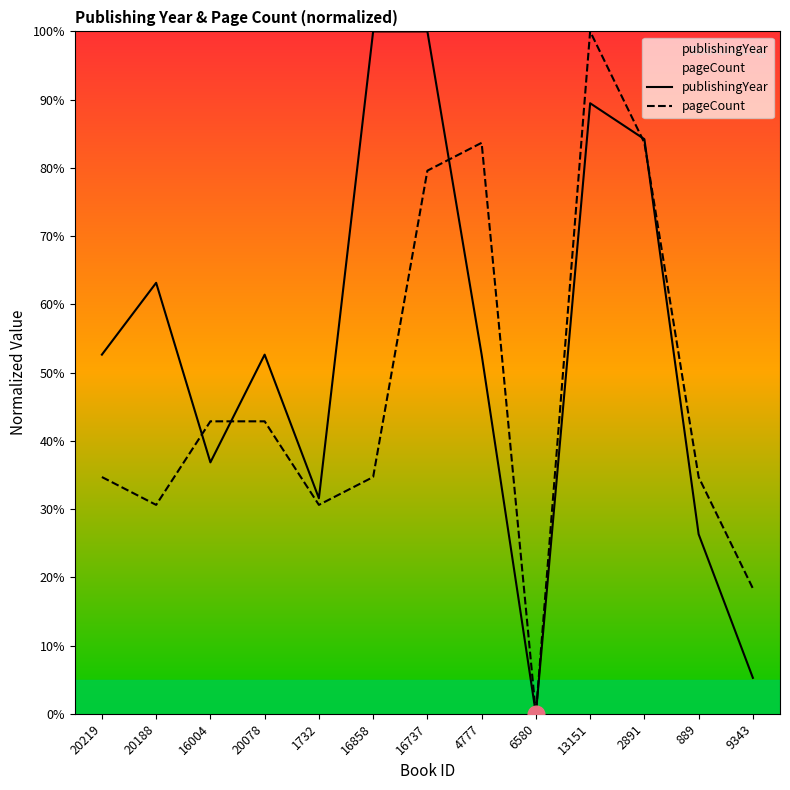

What is the difference between the second highest and second lowest values in the pageCount series?

65.3